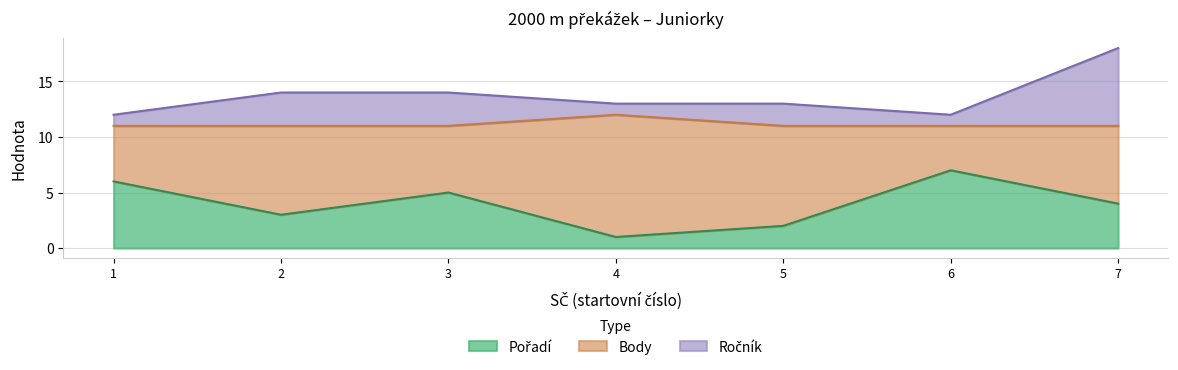

What is the difference between the Ročník values at 5 and 2?

1